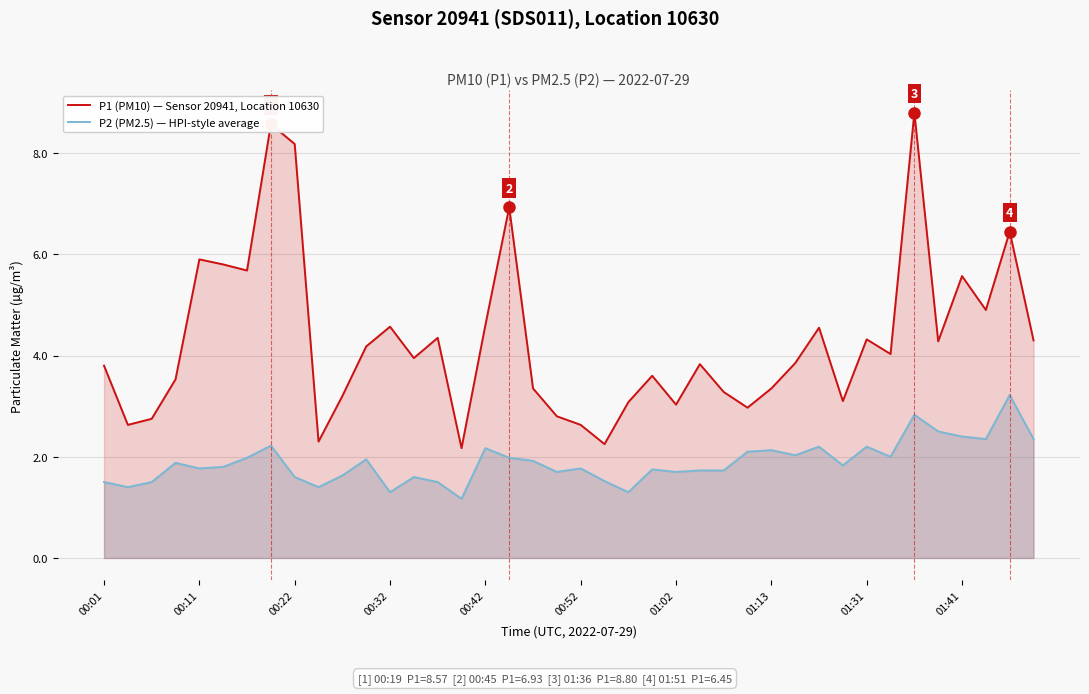

List the series in order of their overall mean, highest first.

P1 (PM10) — Sensor 20941, Location 10630, P2 (PM2.5) — HPI-style average